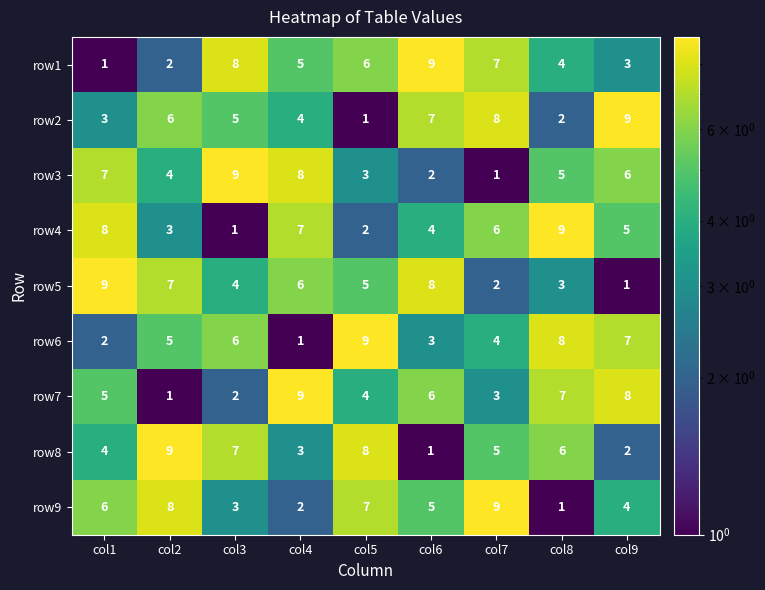

List the labels in order of row3 value, largest first.

col3, col4, col1, col9, col8, col2, col5, col6, col7